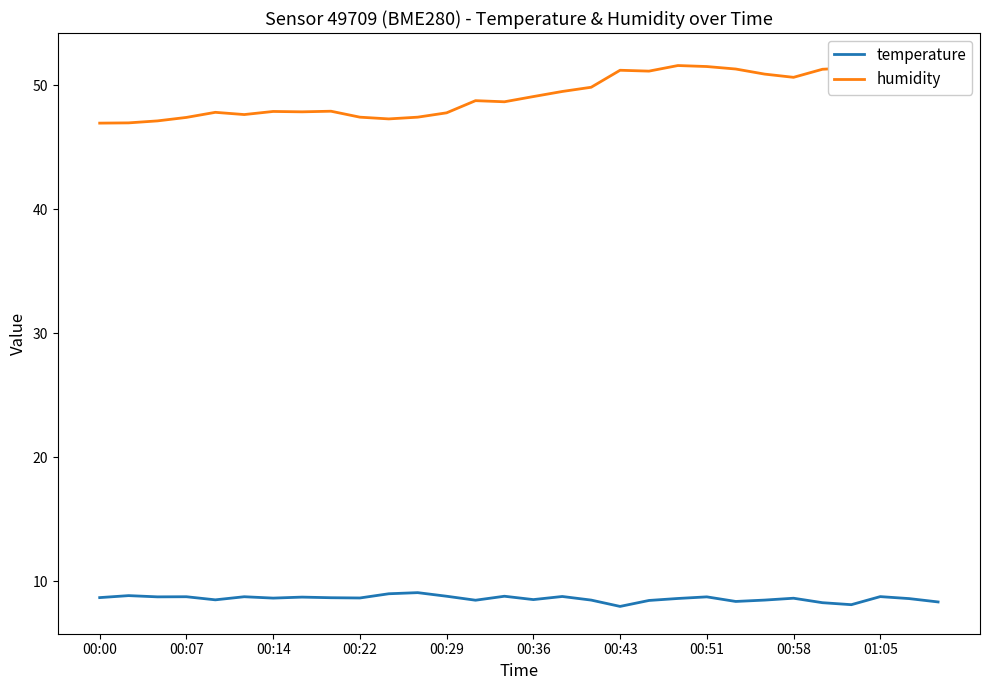

What is the smallest value displayed?

8.0